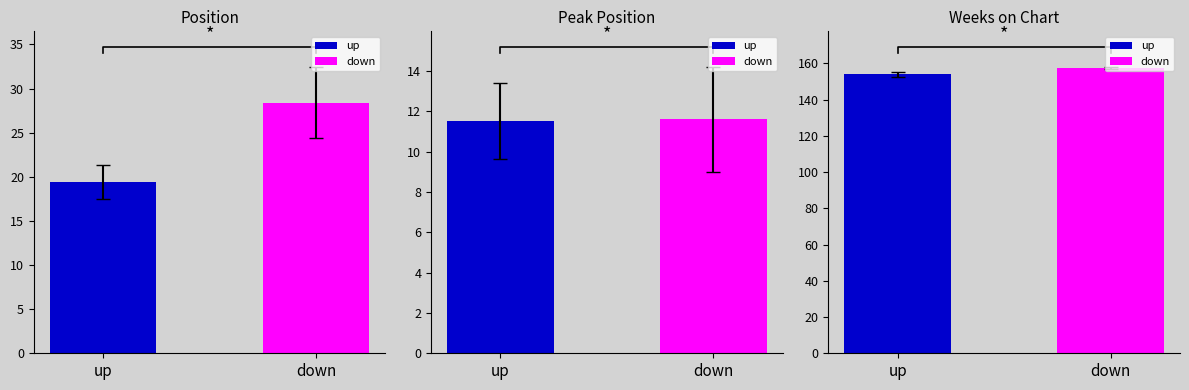

Rank the series at down from highest to lowest value.

Weeks on Chart, Position, Peak Position